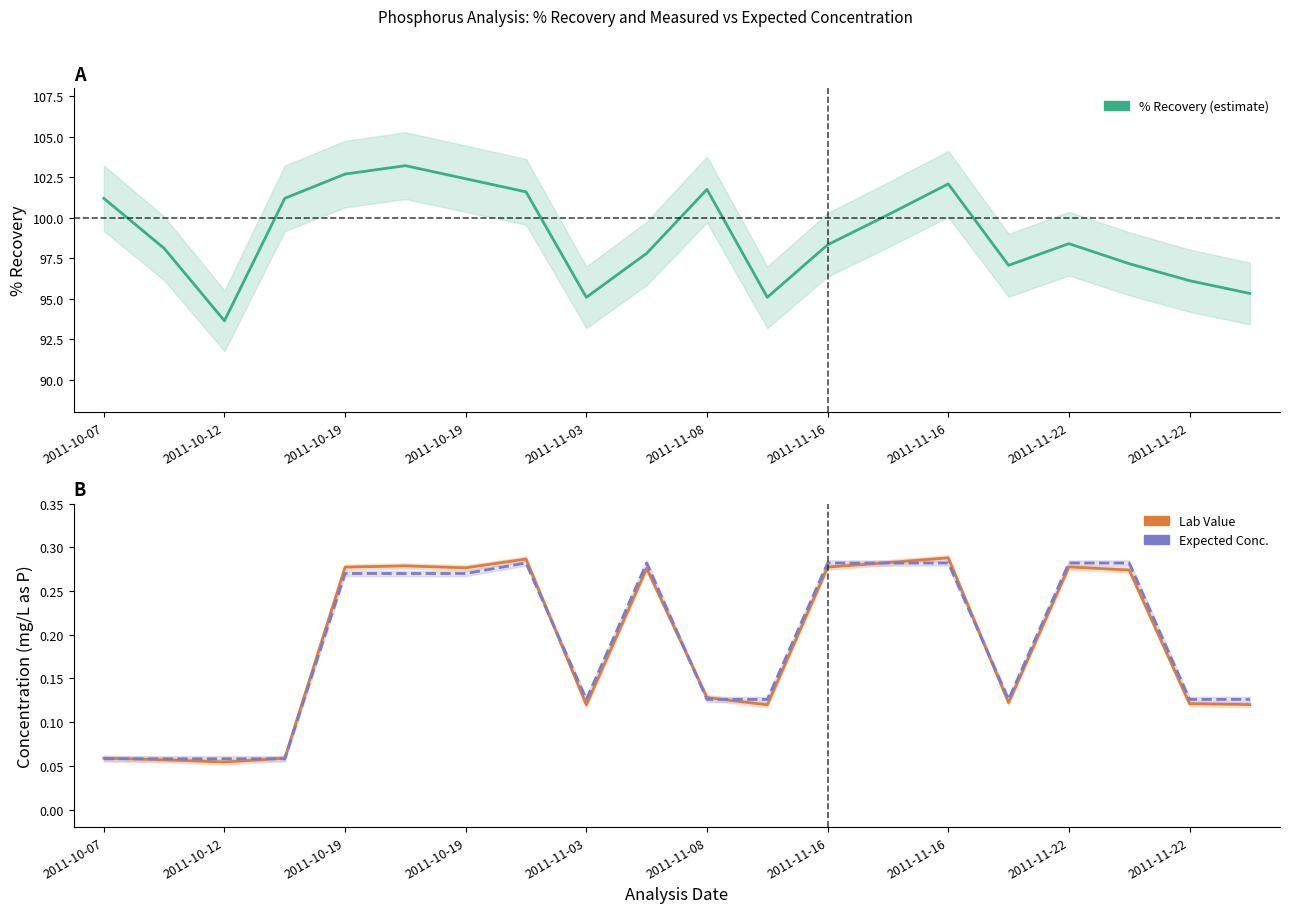

True or false: % Recovery has more than 0 points higher than both neighbors.

True